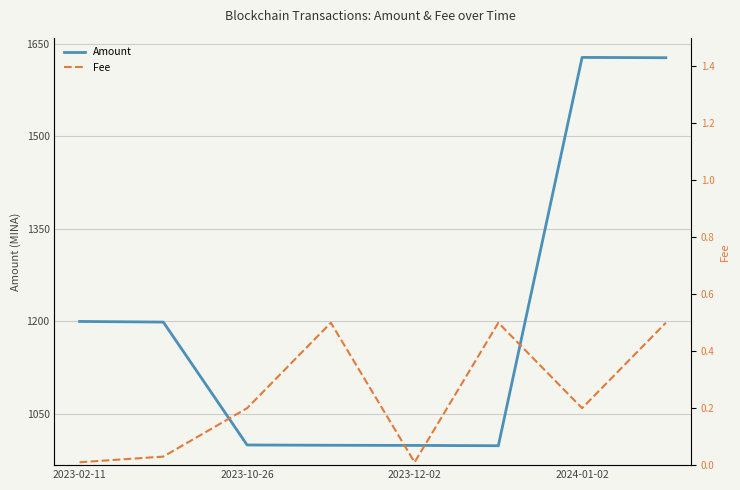

What is the lowest value of the Amount series?

998.5